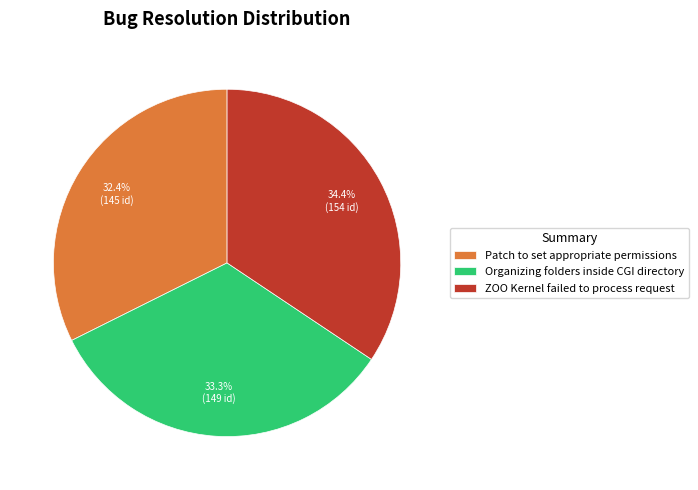

Which category has the smallest portion of the pie?

Patch to set appropriate permissions